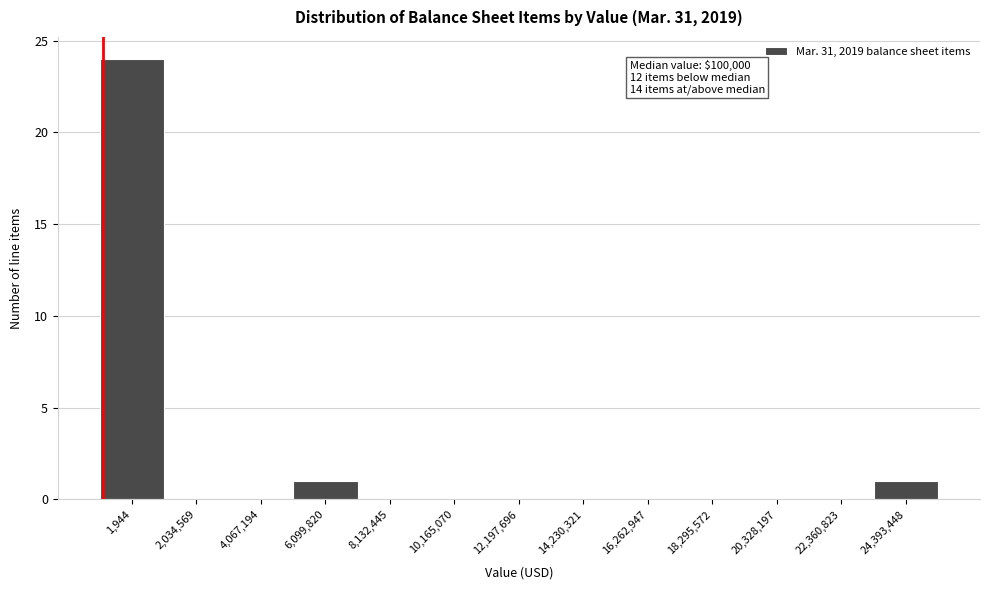

Reading left to right, list all the values displayed in this chart.

1,944=24	2,034,569=0	4,067,194=0	6,099,820=1	8,132,445=0	10,165,070=0	12,197,696=0	14,230,321=0	16,262,947=0	18,295,572=0	20,328,197=0	22,360,823=0	24,393,448=1